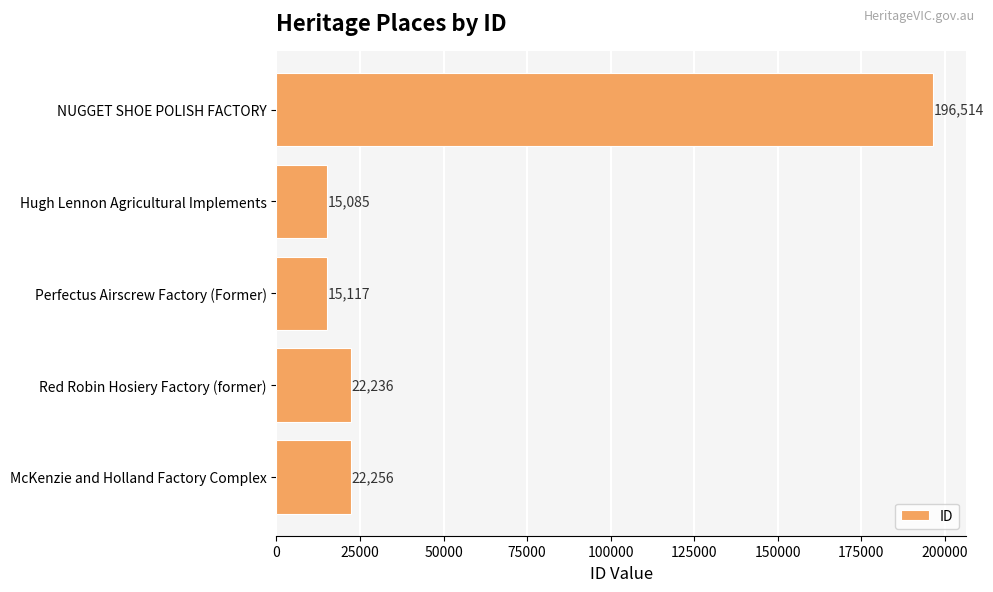

Reading top to bottom, what are all the values shown in this chart?

196514	15085	15117	22236	22256